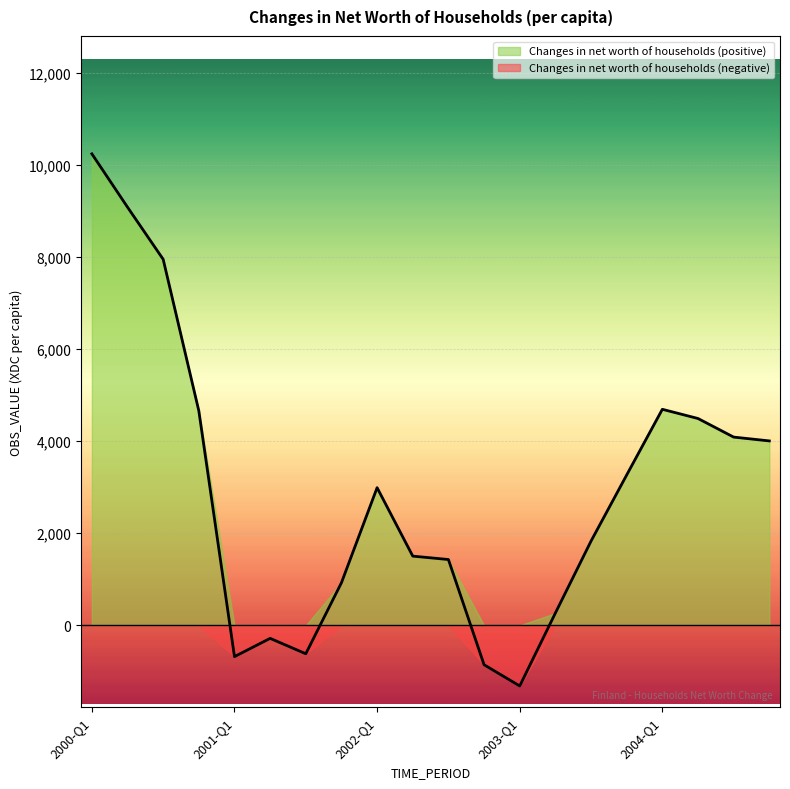

Reading left to right, list all the values displayed in this chart.

2000-Q1=10237.2	2000-Q2=9079.3	2000-Q3=7947.7	2000-Q4=4656.9	2001-Q1=-678.1	2001-Q2=-281.5	2001-Q3=-615.7	2001-Q4=926.1	2002-Q1=2990.0	2002-Q2=1503.9	2002-Q3=1430.0	2002-Q4=-854.3	2003-Q1=-1314.7	2003-Q2=268.0	2003-Q3=1830.2	2003-Q4=3265.4	2004-Q1=4691.3	2004-Q2=4491.6	2004-Q3=4087.9	2004-Q4=4005.0